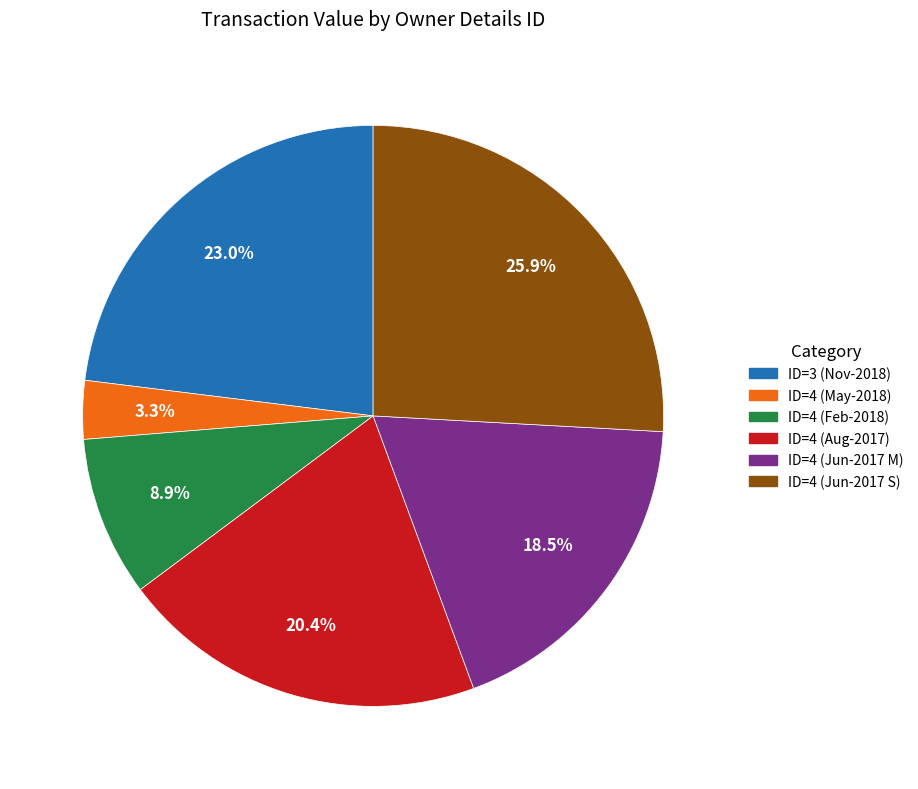

Is there a majority slice in this chart?

No